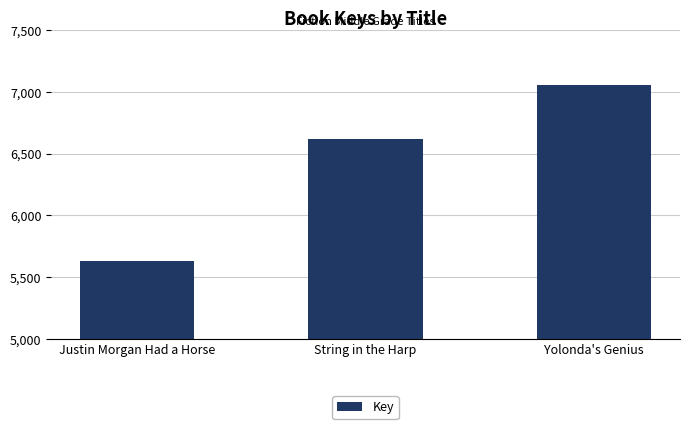

How many values are between 5633 and 7059?

3